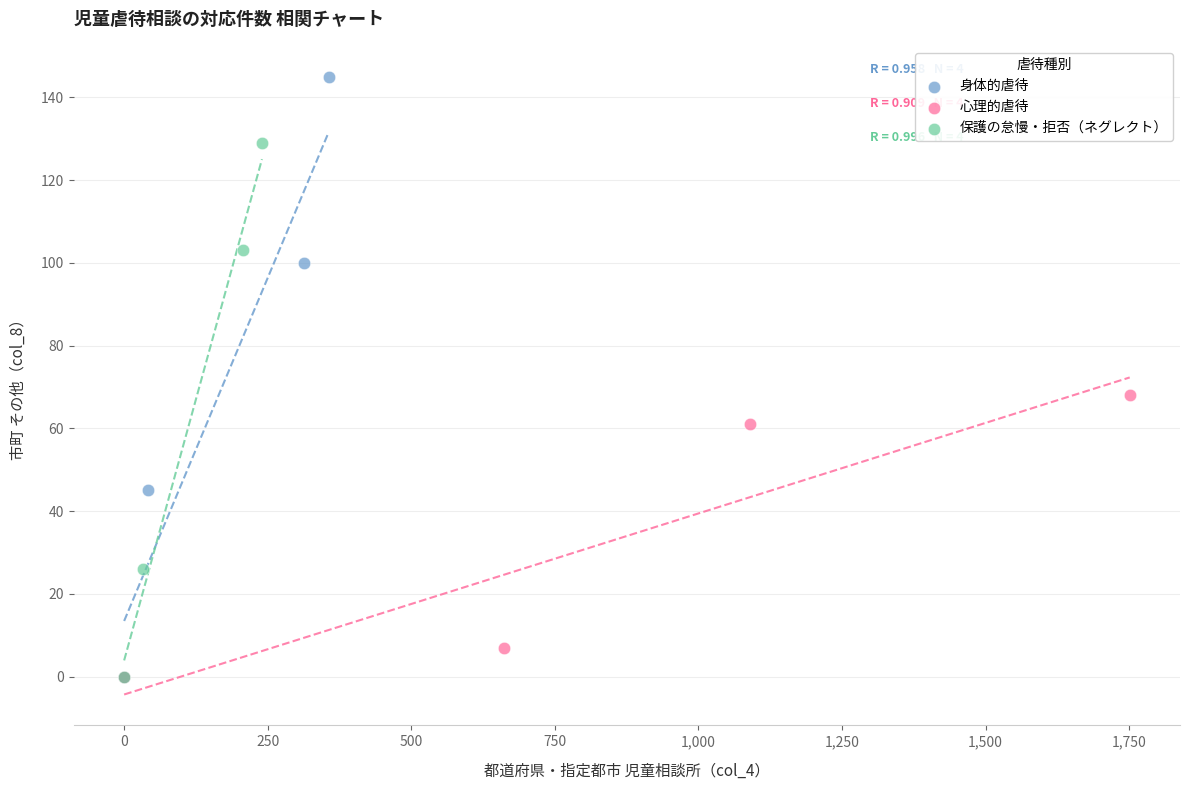

Which series contains the highest Y value?

身体的虐待